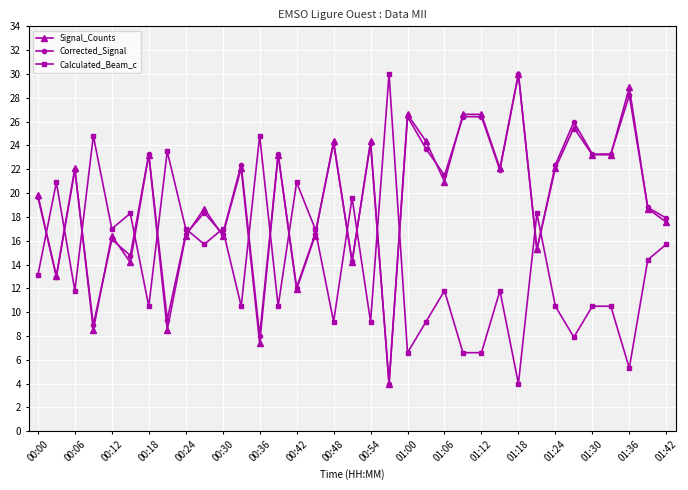

What is the maximum value shown in the chart?

30.0